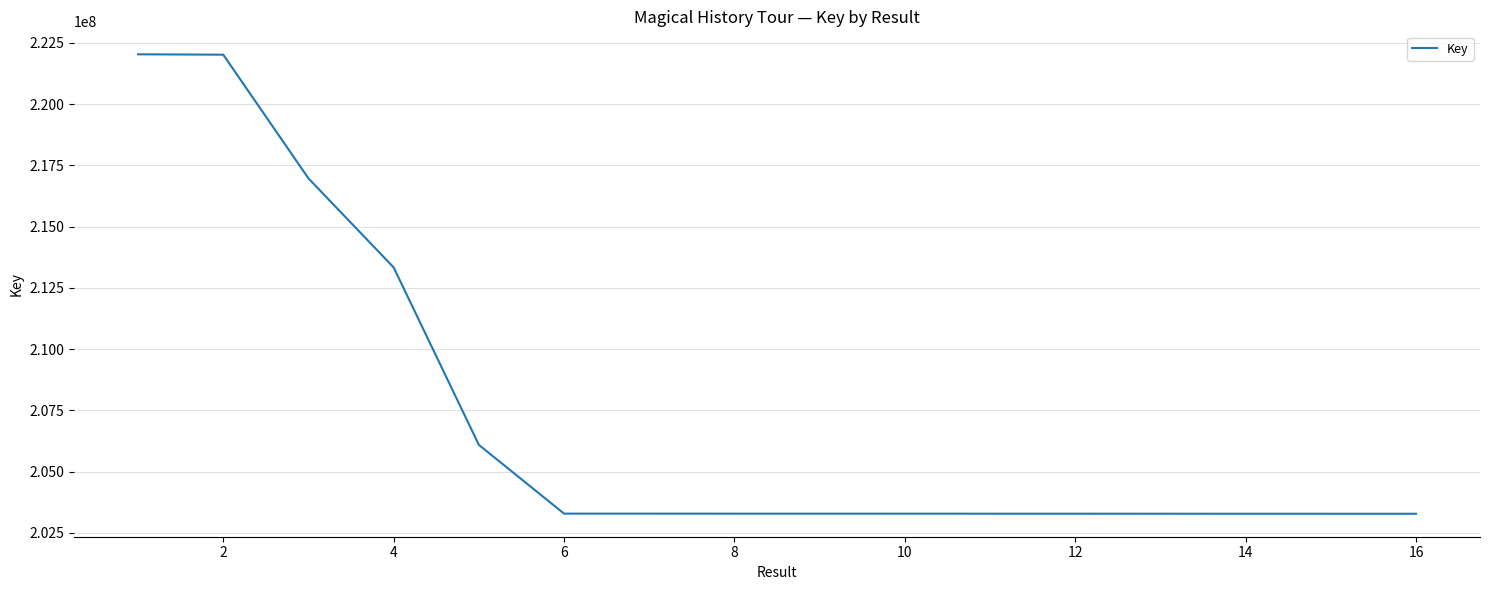

Does the chart have visible grid lines?

Yes